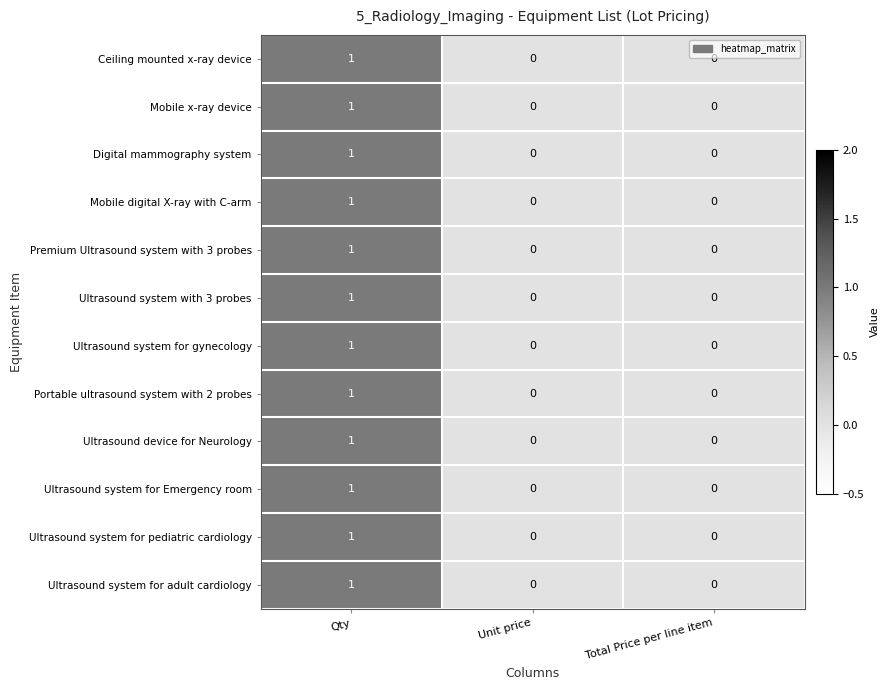

How many Ultrasound system for gynecology values are between 0 and 1?

3